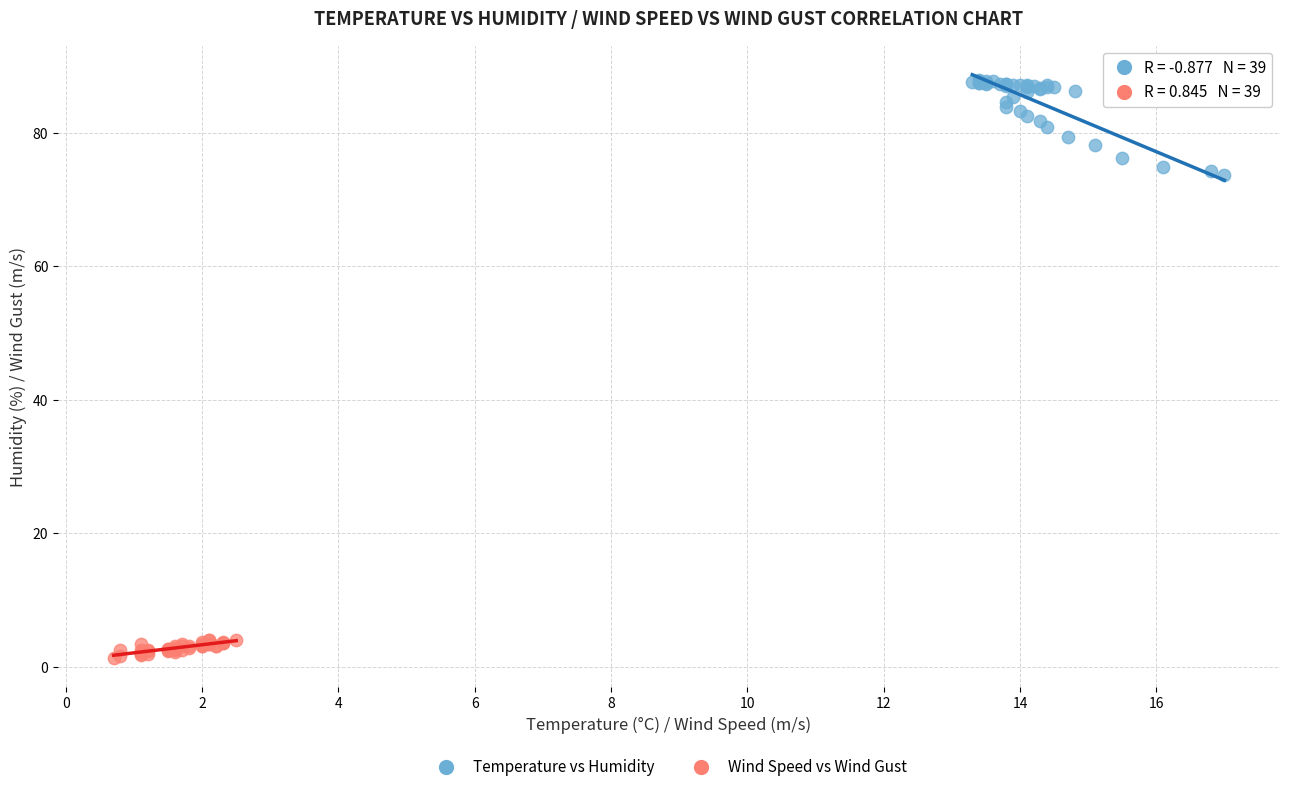

Which series contains the highest Y value?

Temperature vs Humidity